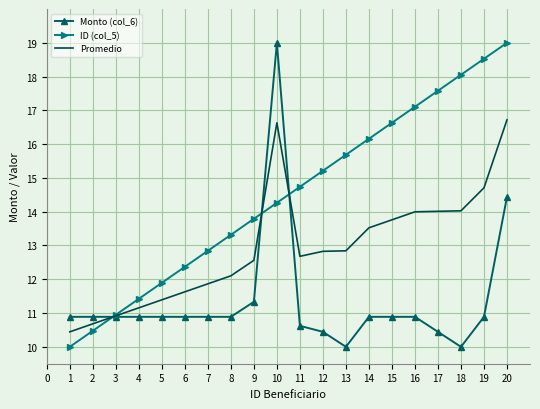

What is the minimum value for Monto (col_6)?

10.0